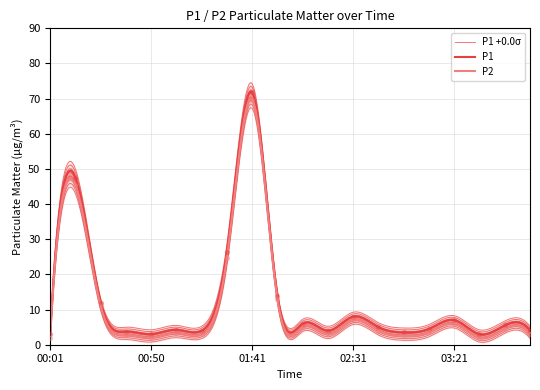

Which series contains the lowest Y value?

P2